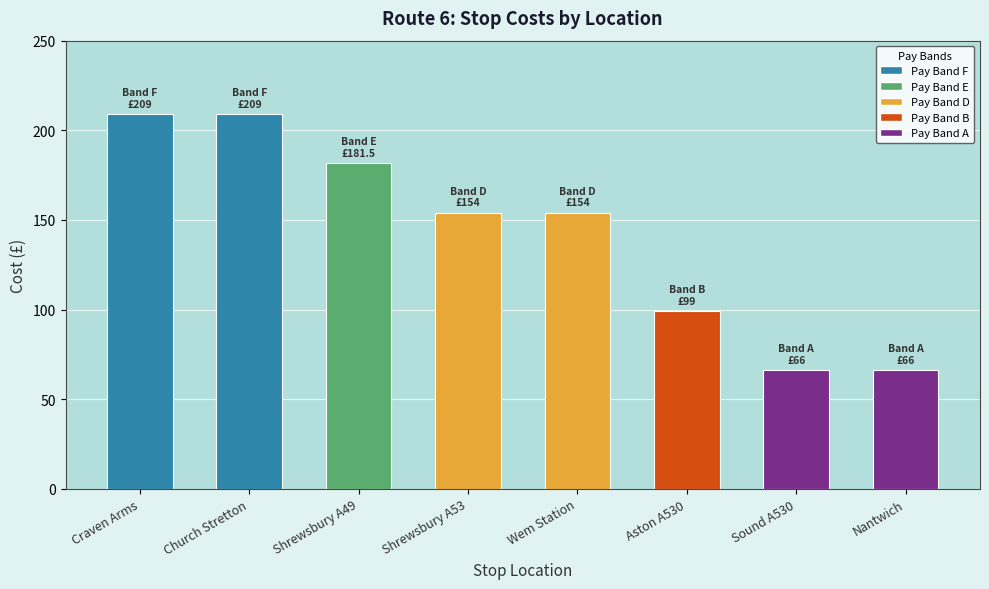

What is the minimum value shown in the chart?

66.0